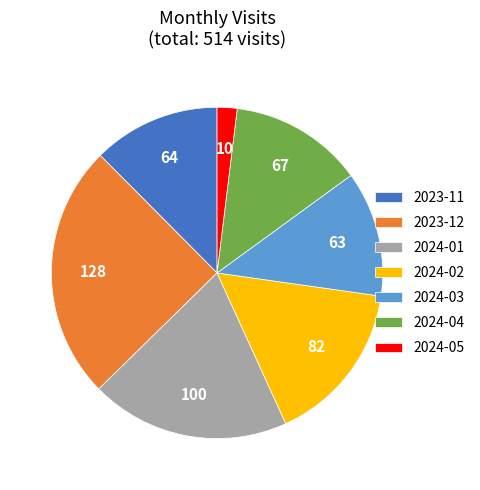

What is the smallest slice in the pie chart?

2024-05